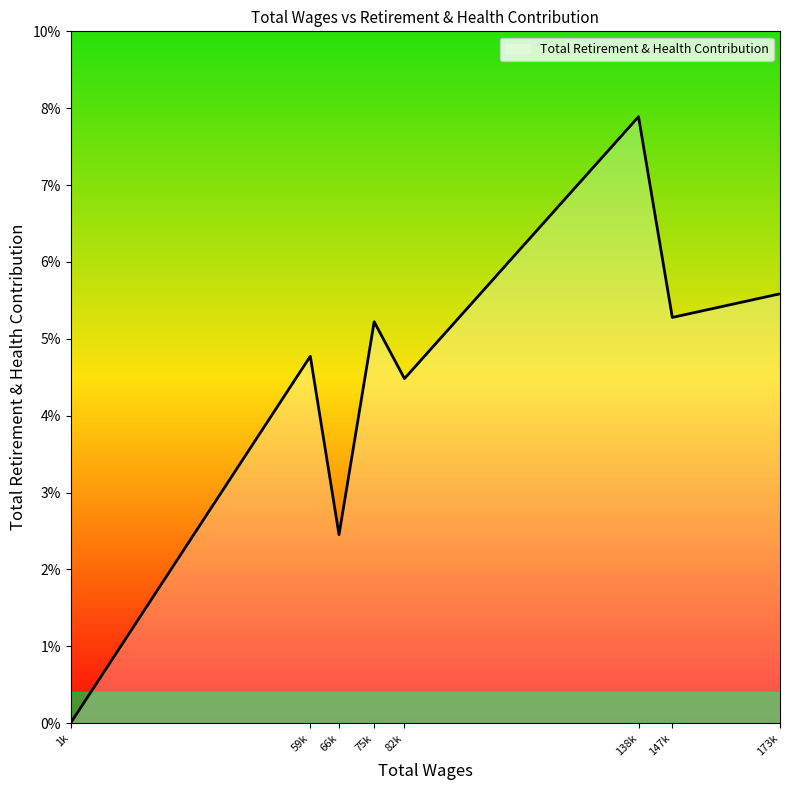

How many points are higher than both their immediate neighbors (excluding endpoints)?

3